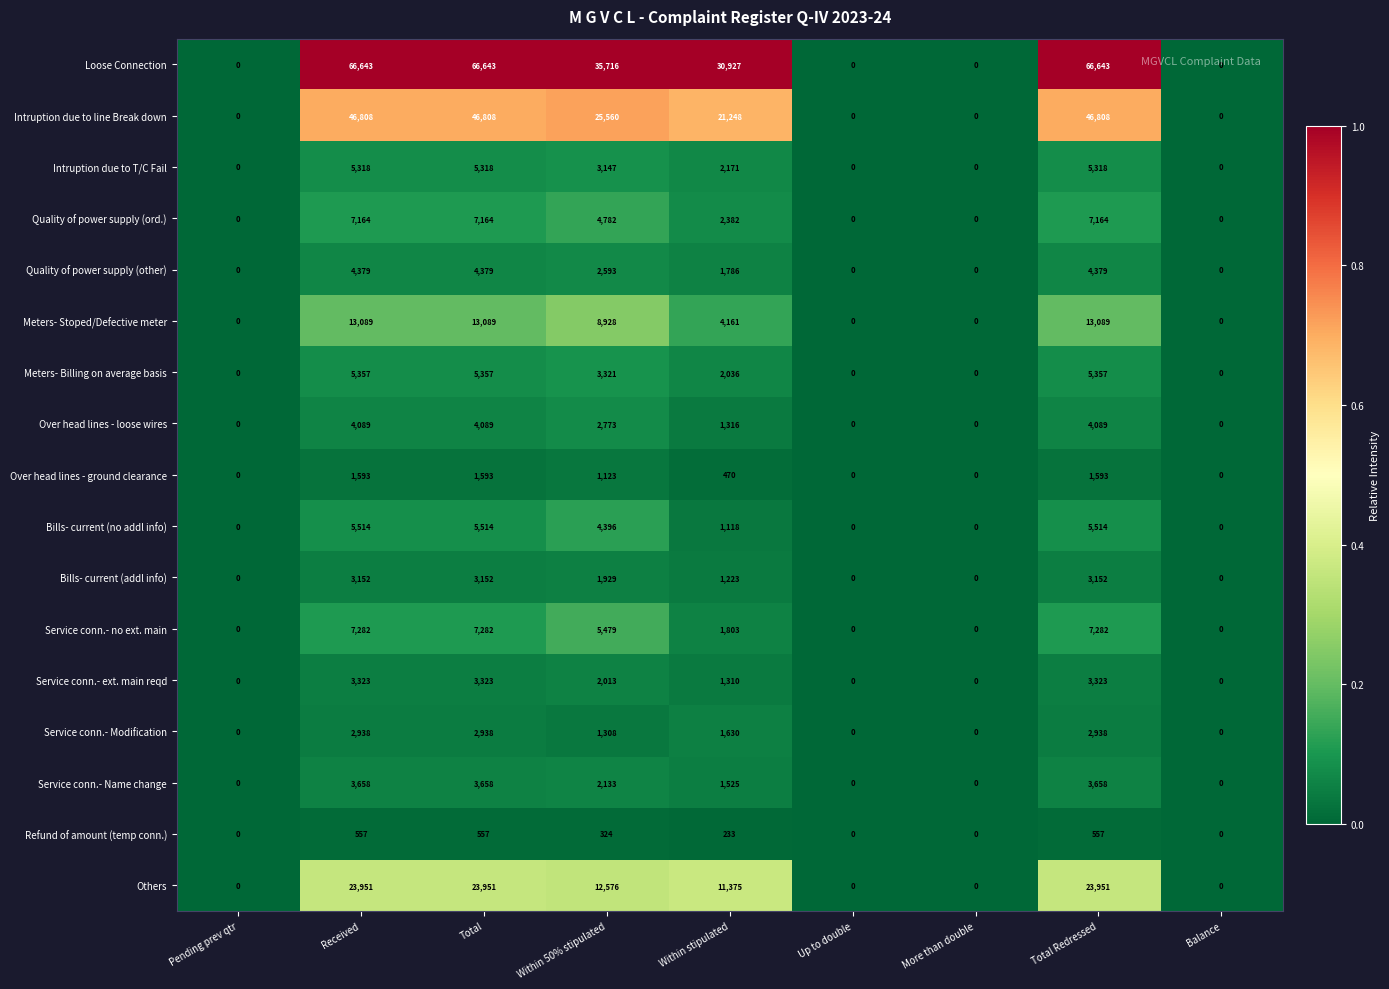

At Within 50% stipulated, list the series in order from largest to smallest.

Loose Connection, Intruption due to line Break down, Others, Meters- Stoped/Defective meter, Service conn.- no ext. main, Quality of power supply (ord.), Bills- current (no addl info), Meters- Billing on average basis, Intruption due to T/C Fail, Over head lines - loose wires, Quality of power supply (other), Service conn.- Name change, Service conn.- ext. main reqd, Bills- current (addl info), Service conn.- Modification, Over head lines - ground clearance, Refund of amount (temp conn.)